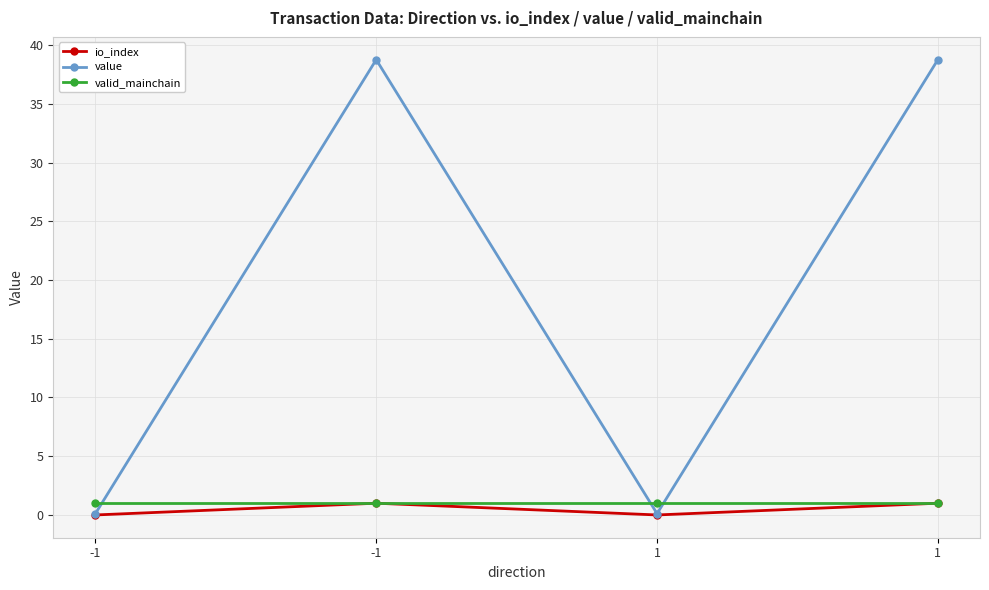

True or false: valid_mainchain has more than 0 points higher than both neighbors.

False